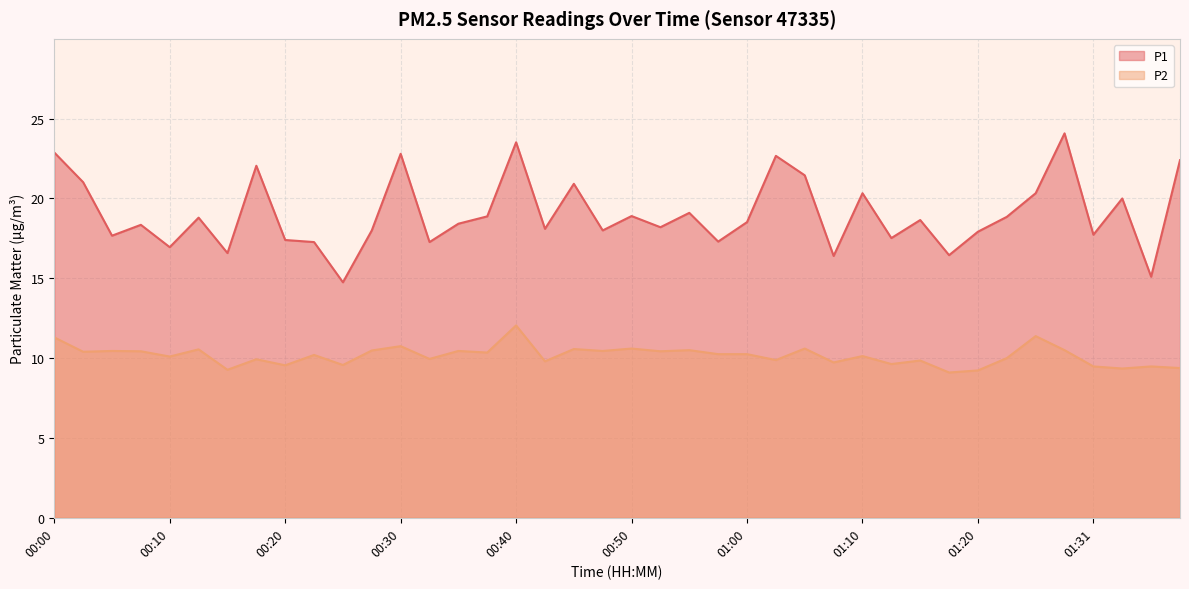

What is the difference between the maximum and second lowest values in the P2 series?

2.8